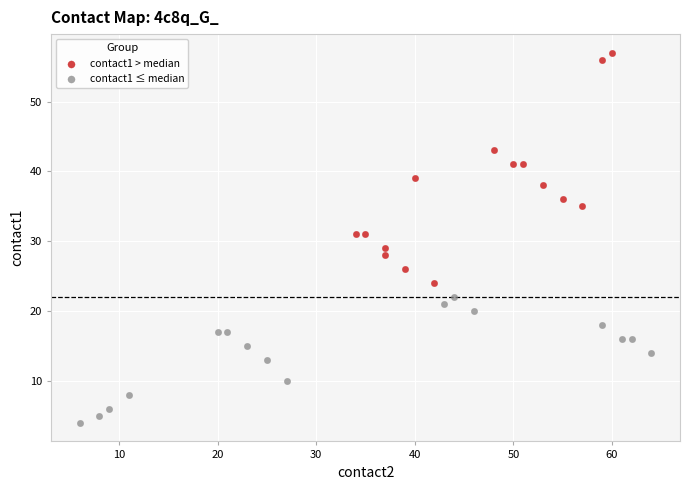

Which series contains the lowest Y value?

contact1 ≤ median